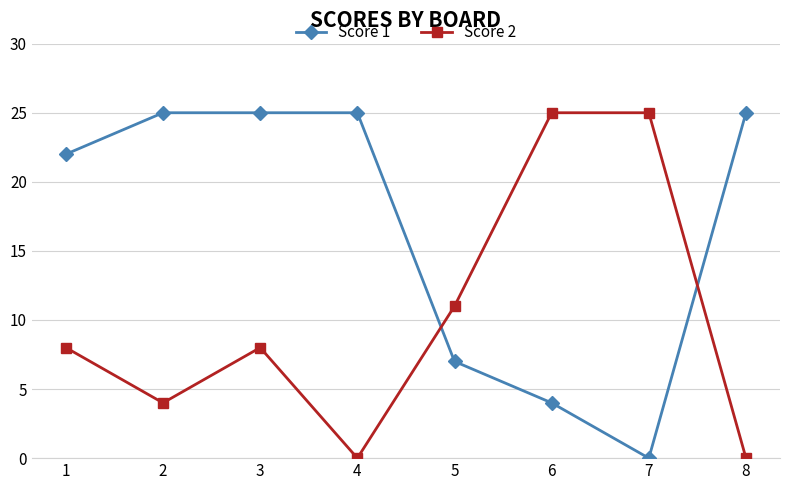

What are all the series names shown in the legend?

Score 1, Score 2